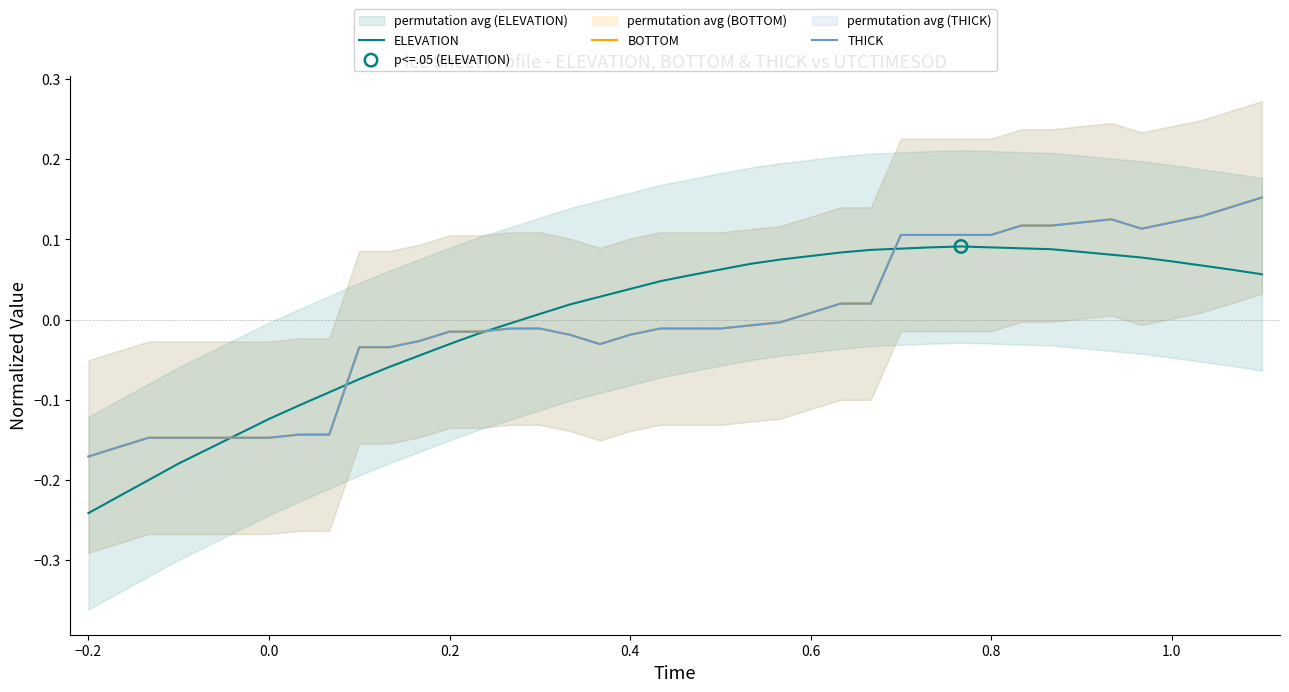

Which series has the largest Y range (max minus min)?

ELEVATION